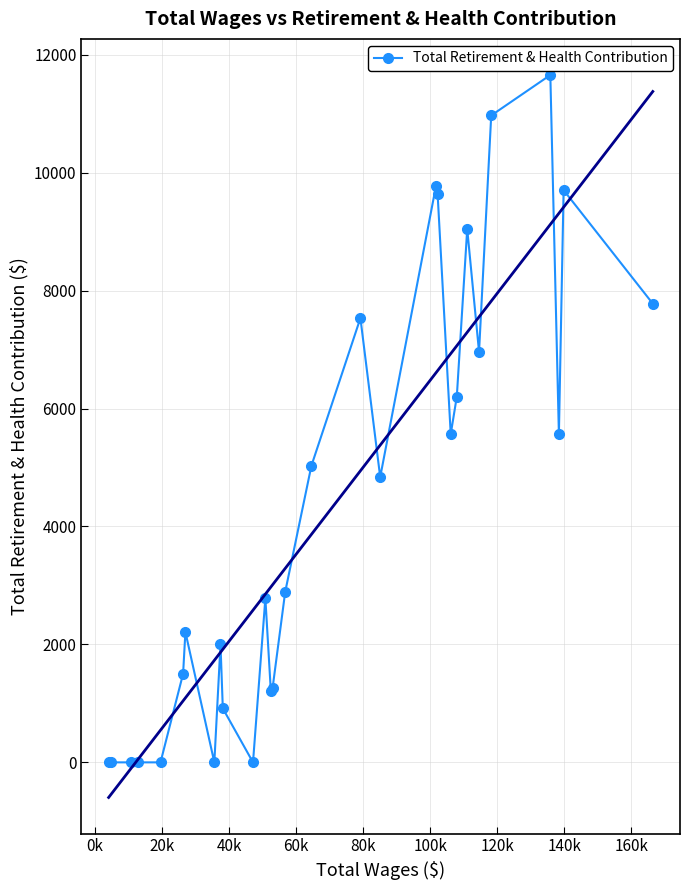

Reading left to right, what are all the values shown in this chart?

0	0	0	0	0	1503	2211	0	2001	915	0	2782	1204	1254	2890	5028	7533	4837	9774	9641	5565	6201	9044	6961	10969	11655	5566	9703	7778